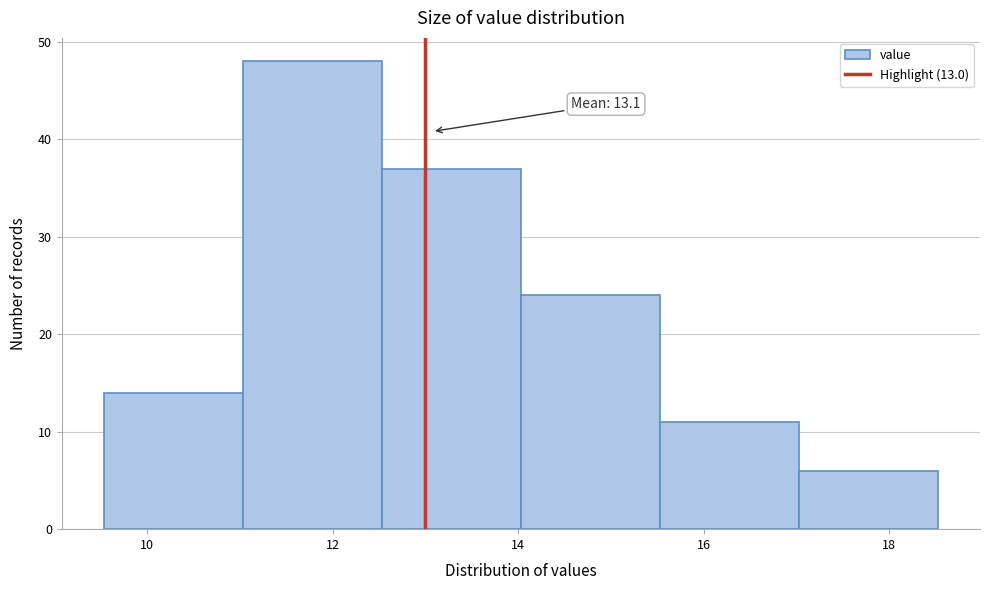

Over which range of the x-axis is the bar tallest?

11.0 to 12.6